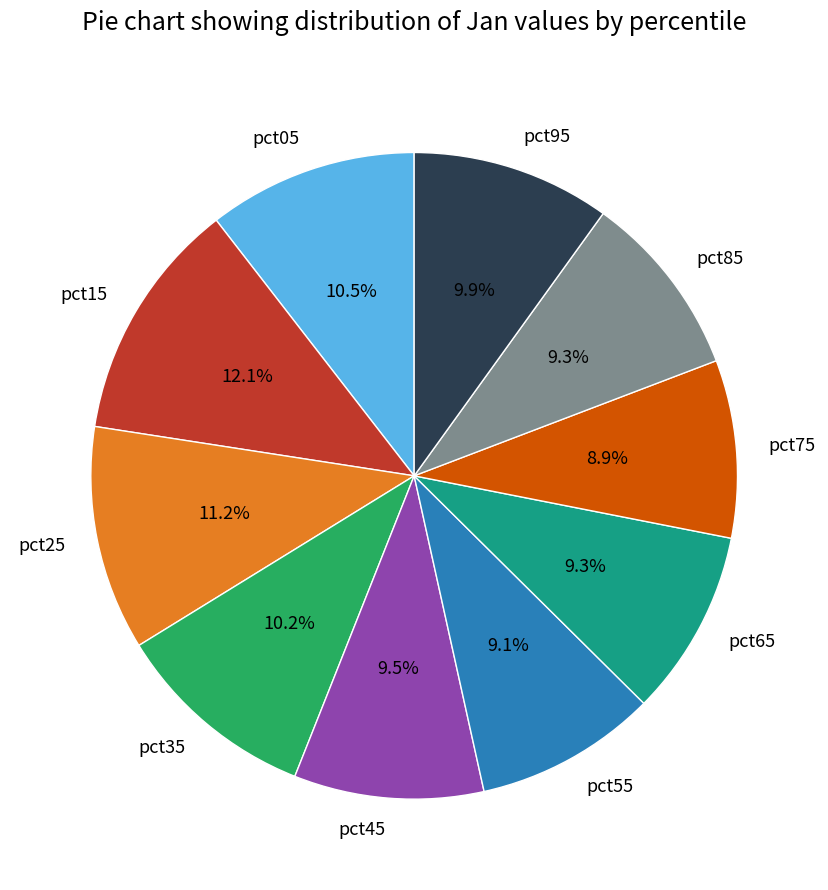

Which slice is the largest?

pct15